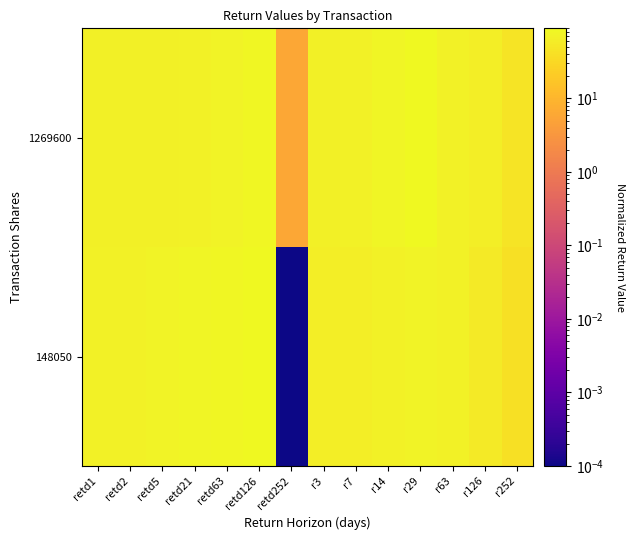

At how many categories does at least one series exceed 77?

5